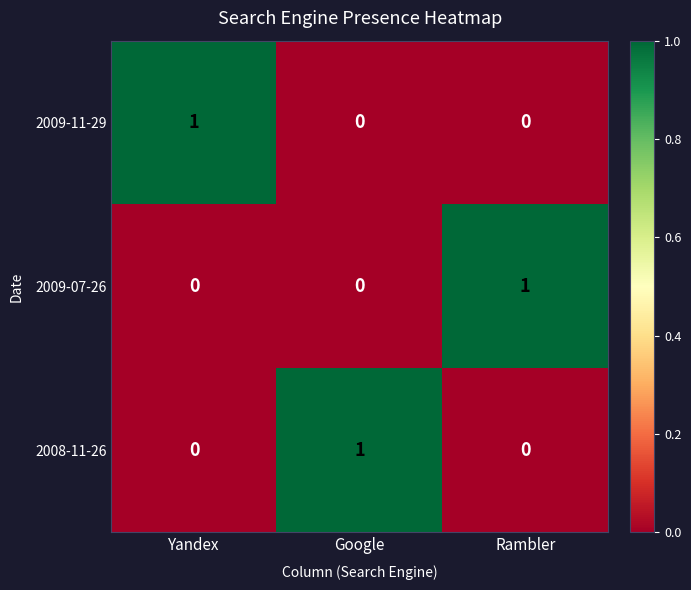

At how many categories does at least one series exceed 0?

3